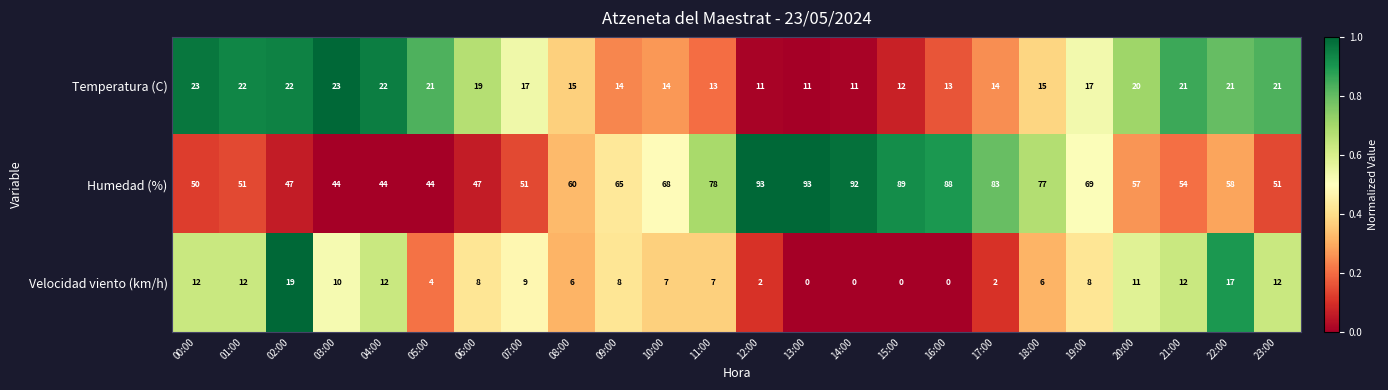

What is the difference between the Temperatura (C) values at 12:00 and 22:00?

10